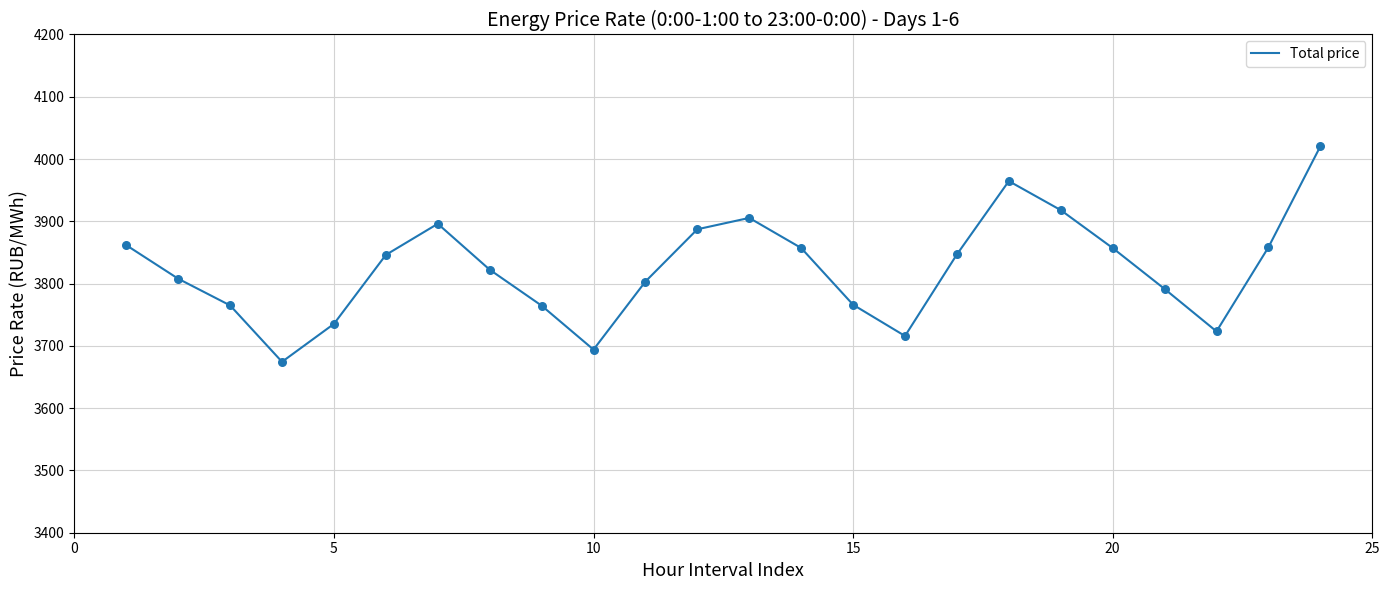

What is the difference between the maximum and minimum values?

345.9